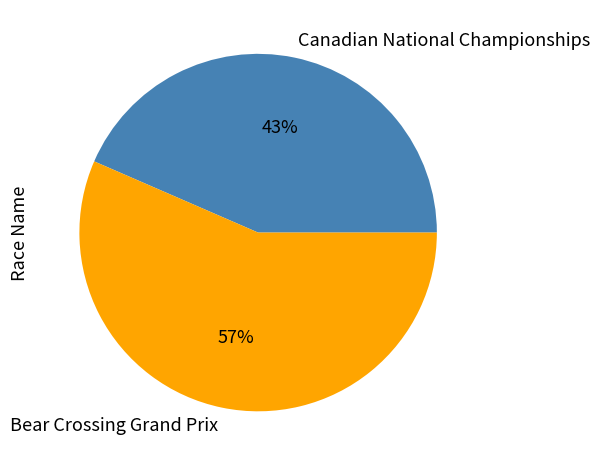

The Canadian National Championships slice represents 32% of the pie. True or false?

False